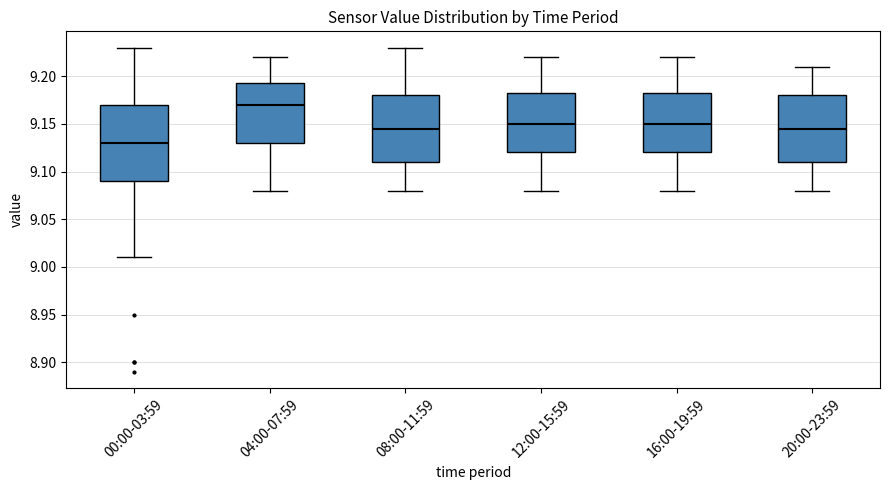

Where does the upper whisker of the box for 16:00-19:59 end on the y-axis? The values are not printed on the chart, so give them approximately, as read against the axis.

9.220